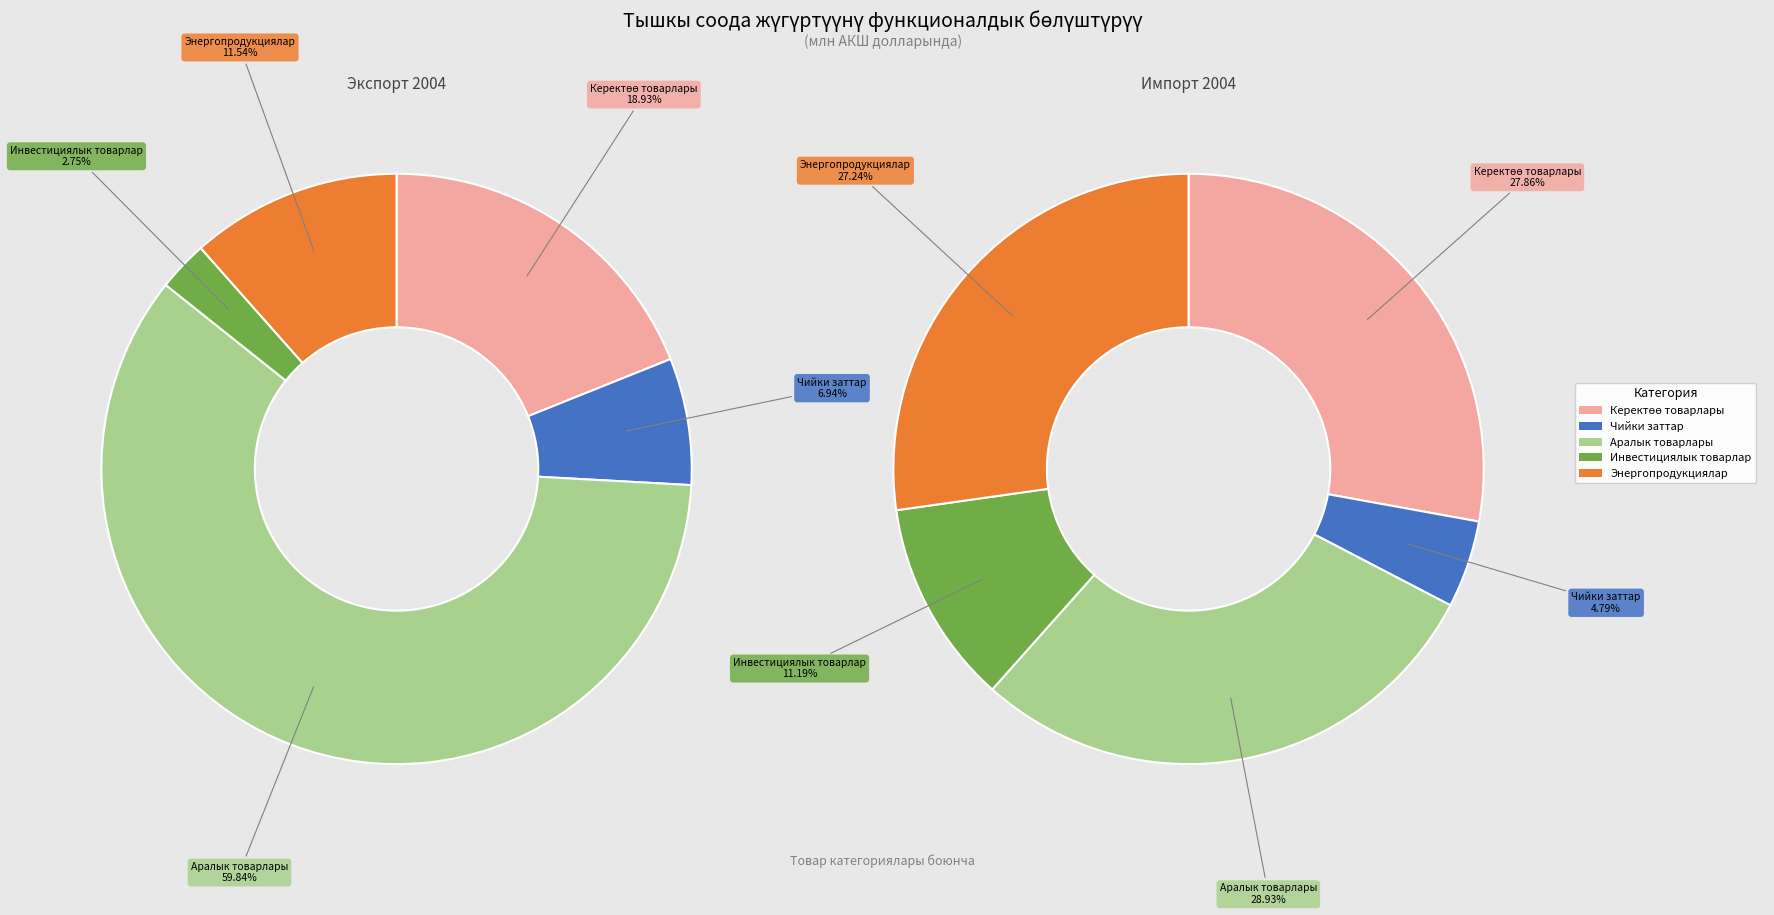

To the nearest percent, what percentage of the pie is Экспорт 2004?

53%